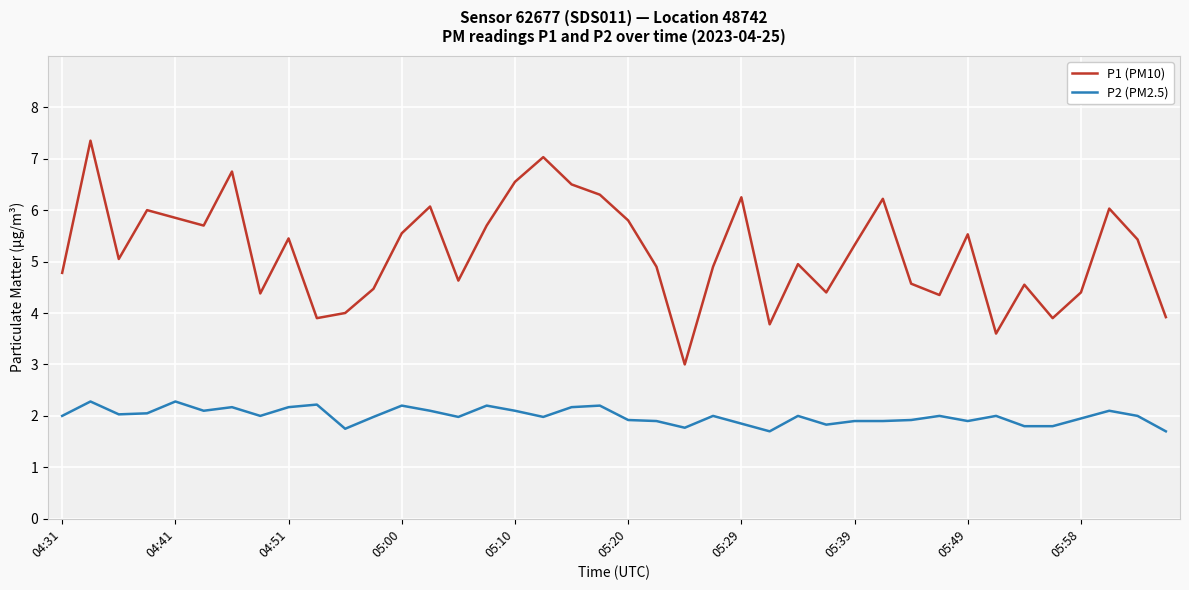

Which series has the largest total across all categories?

P1 (PM10)